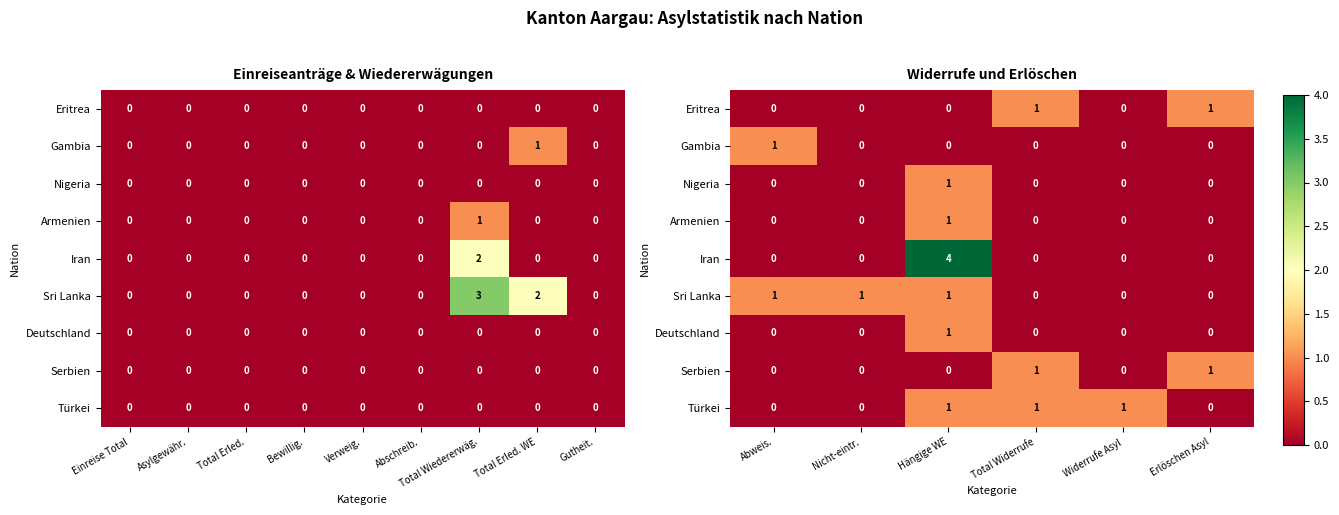

At which label is Eritrea closest to 0?

Abweis.